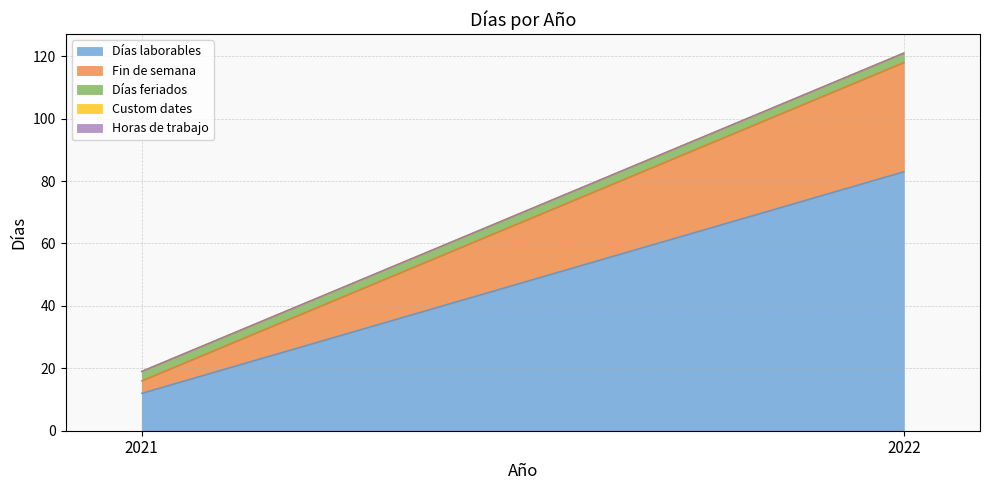

List the series in order of their peak value, lowest first.

Custom dates, Horas de trabajo, Días feriados, Fin de semana, Días laborables